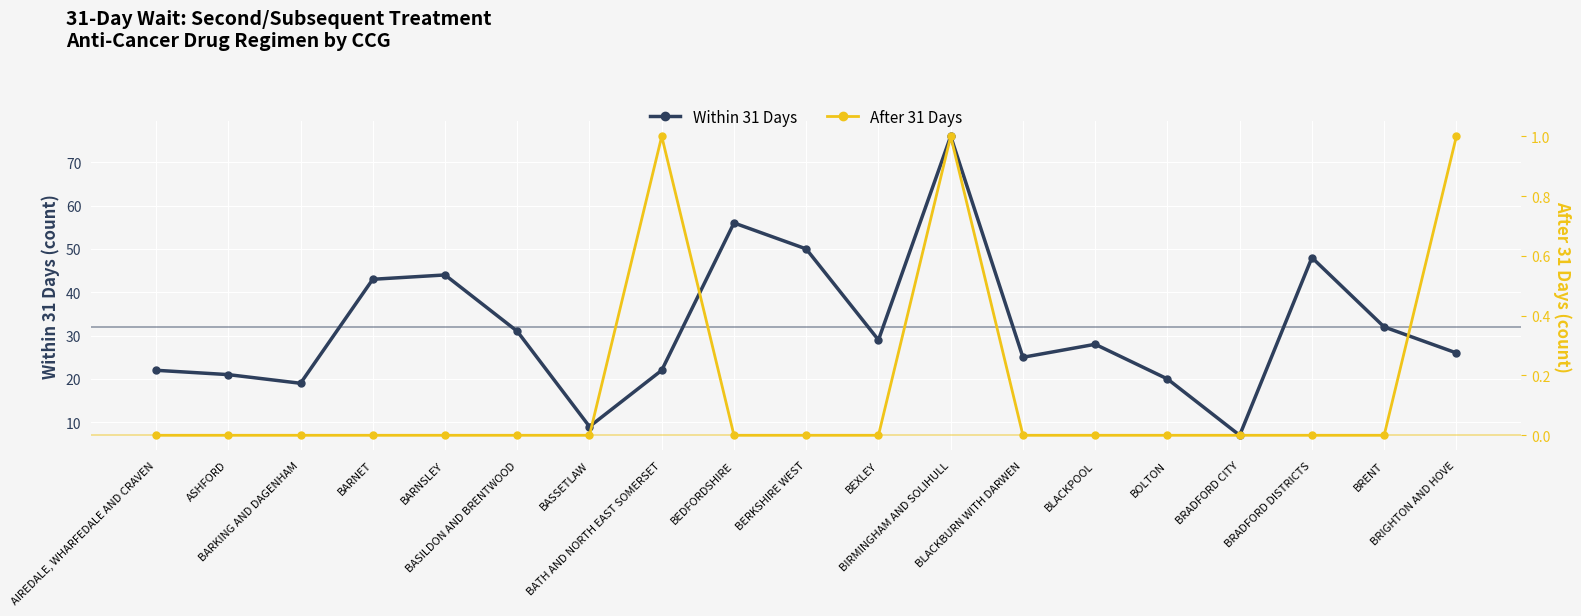

What are all the series names shown in the legend?

Within 31 Days, After 31 Days